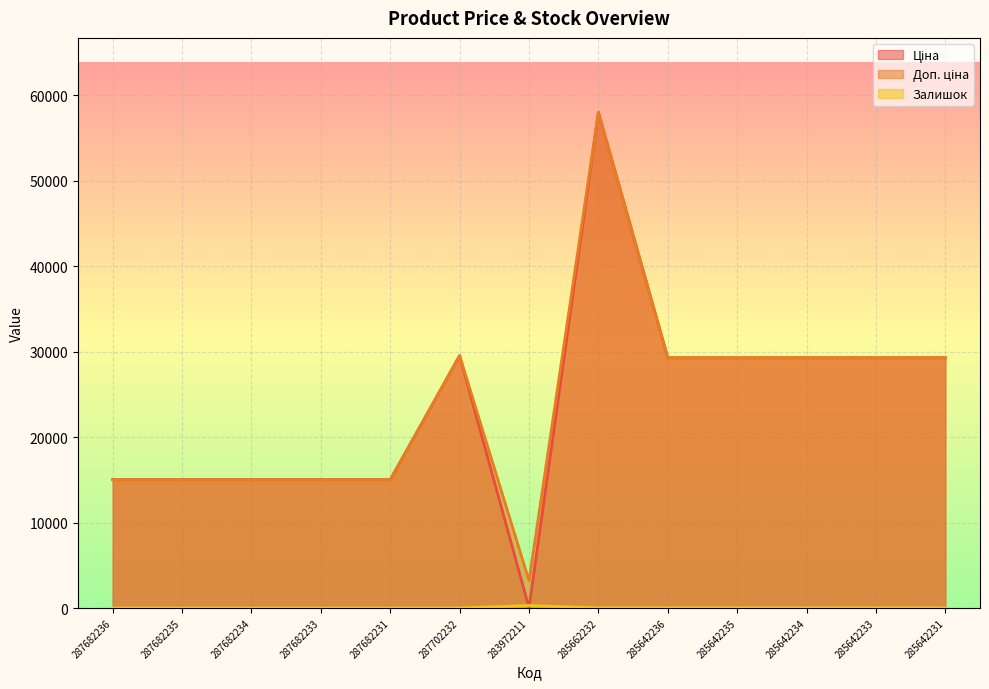

Which category has the highest value in the Залишок series?

283972211